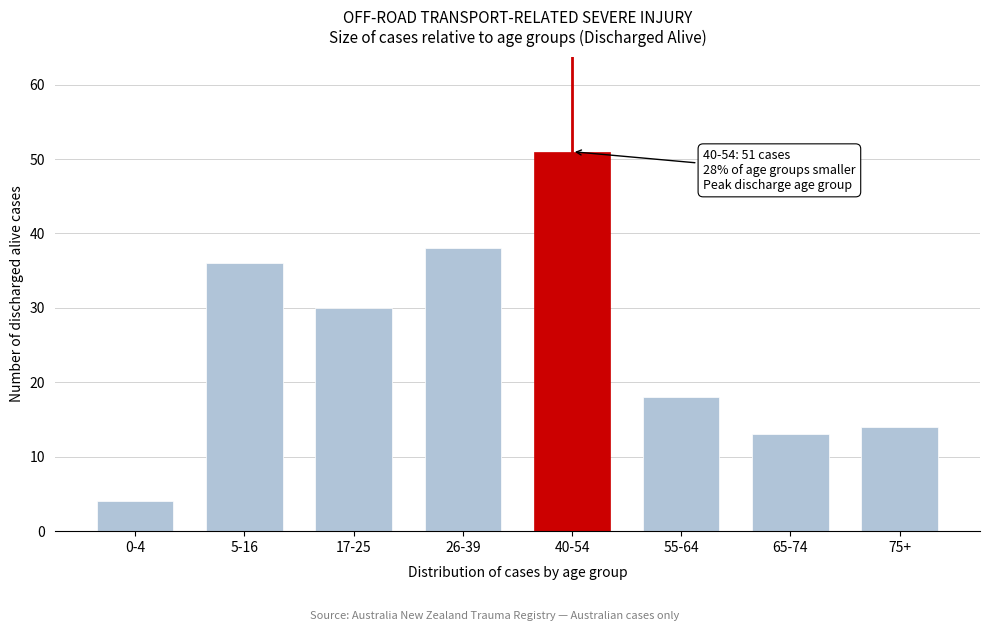

Reading left to right, transcribe all the data shown in this chart.

4	36	30	38	51	18	13	14